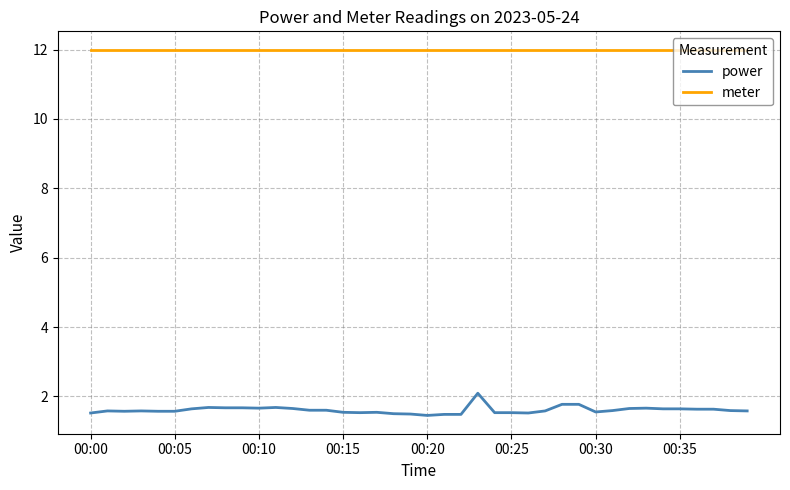

List the series in order of their overall mean, lowest first.

power, meter